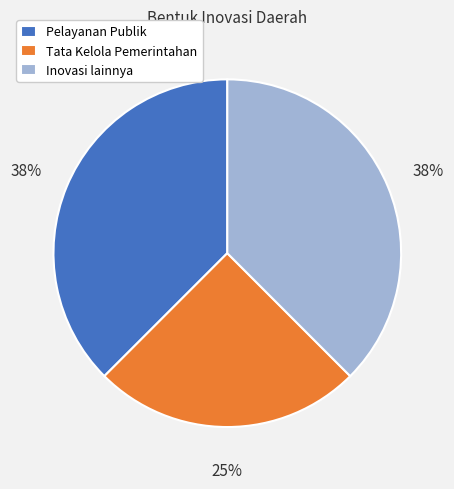

Approximately how many times larger is the value at Inovasi lainnya compared to Tata Kelola Pemerintahan?

1.5